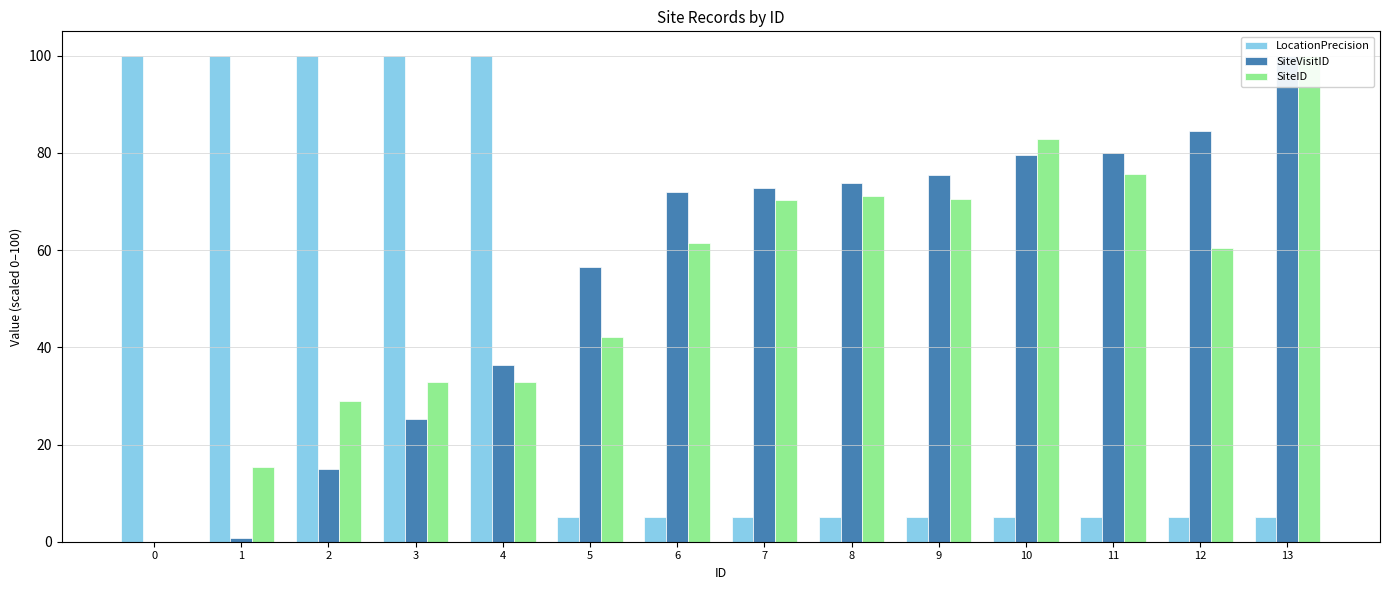

Reading left to right, list all the values displayed in this chart.

LocationPrecision: 100.0	100.0	100.0	100.0	100.0	5.0	5.0	5.0	5.0	5.0	5.0	5.0	5.0	5.0
SiteVisitID: 0.0	0.7	15.0	25.2	36.3	56.5	71.9	72.7	73.7	75.4	79.5	80.1	84.5	100.0
SiteID: 0.0	15.4	29.1	32.8	32.8	42.1	61.5	70.3	71.0	70.5	82.8	75.6	60.4	100.0